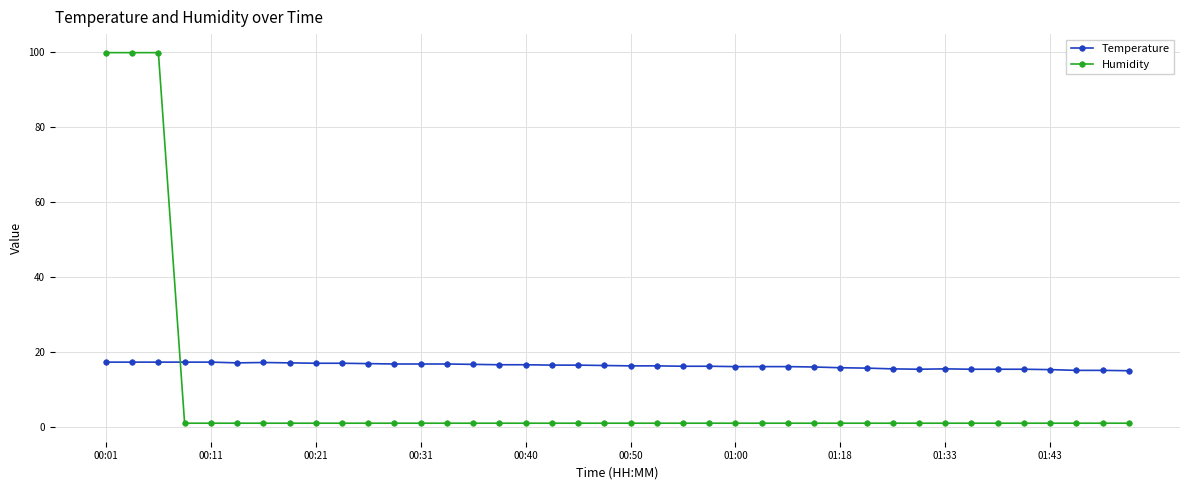

Which series has the largest total across all categories?

Temperature